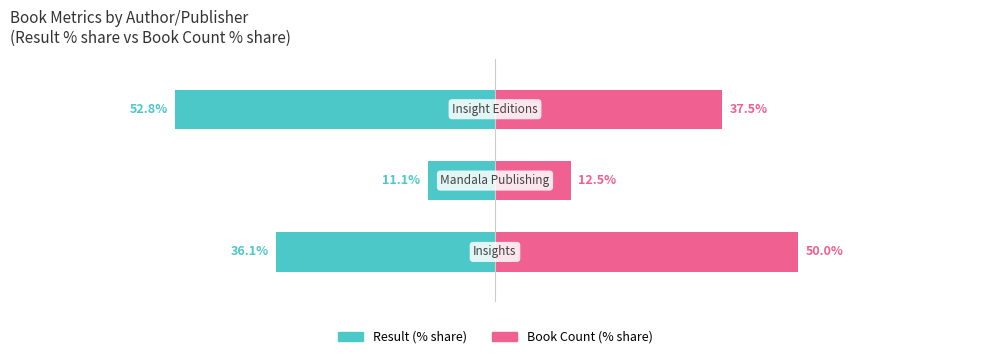

What is the approximate value of Book Count (% share) at 1?

12.5